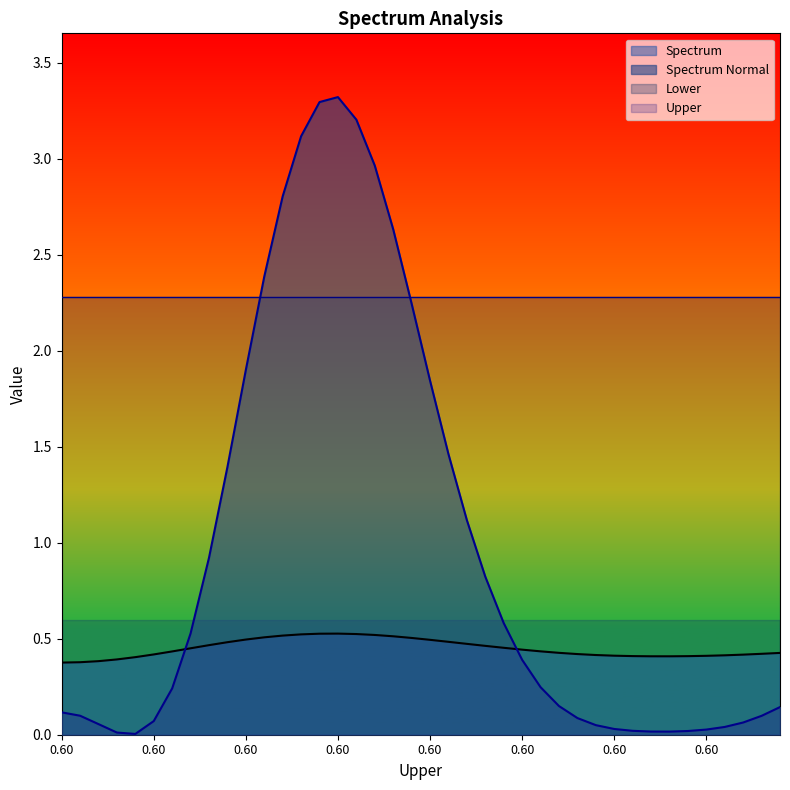

What is the difference between the maximum and minimum values in the Spectrum Normal series?

3.3